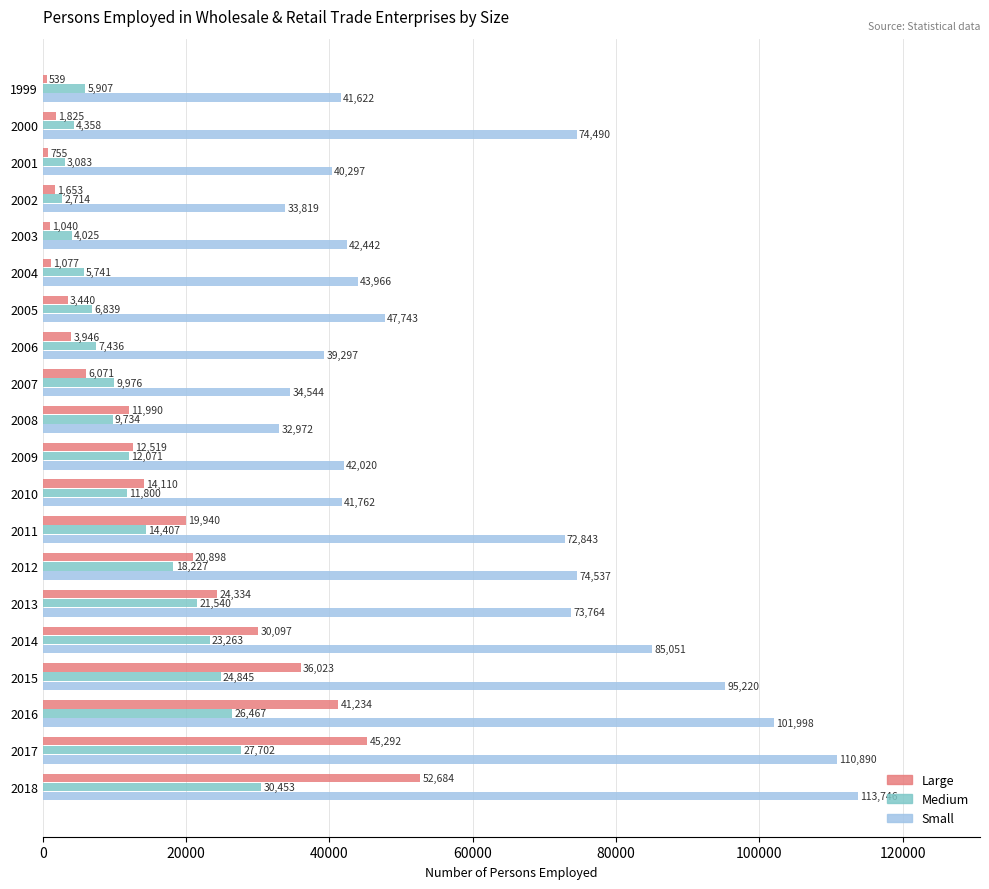

What is the difference between the maximum and minimum values in the Large series?

52145